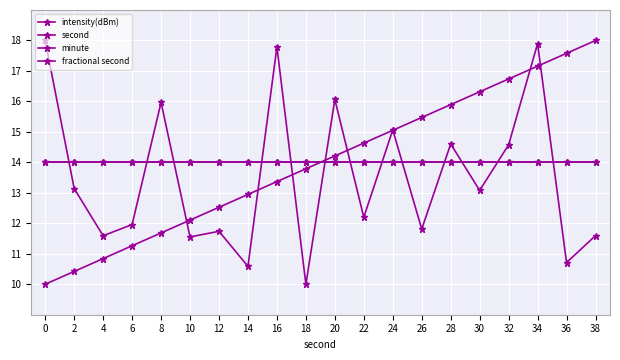

Rank the series at 24 from highest to lowest value.

intensity(dBm), second, minute, fractional second